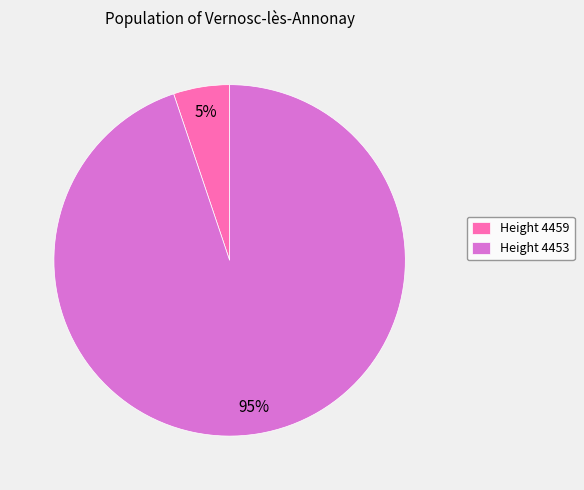

Which slice is the smallest?

Height 4459